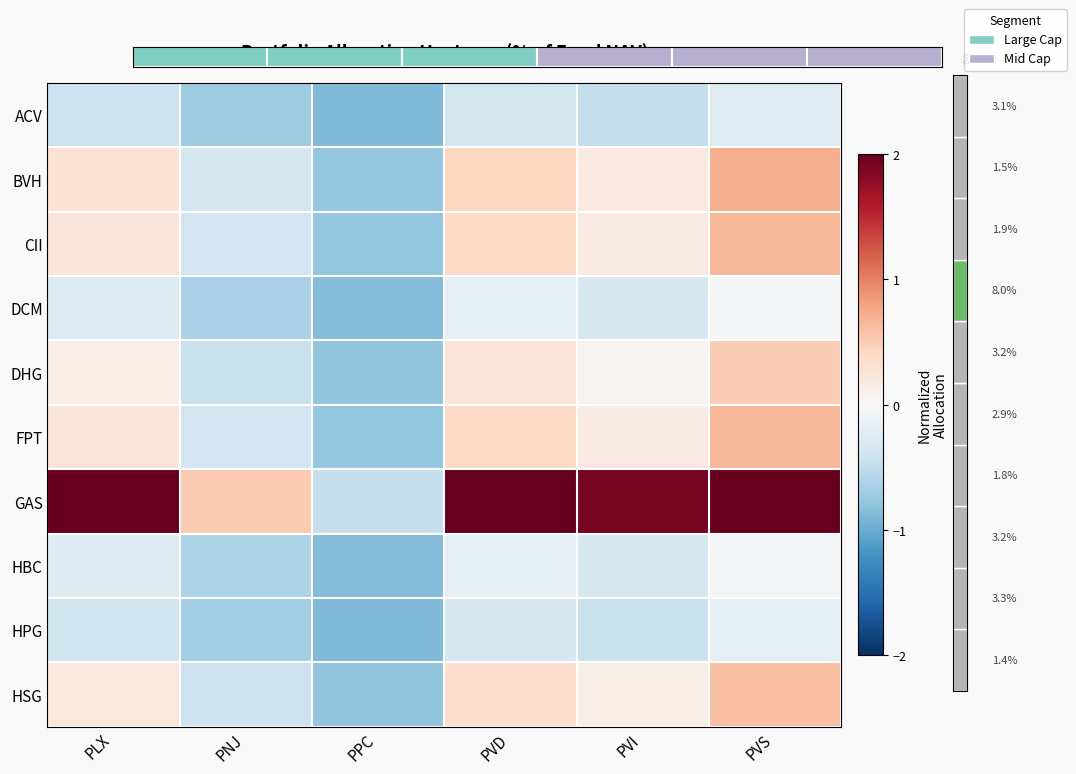

Which series has the largest total across all categories?

GAS